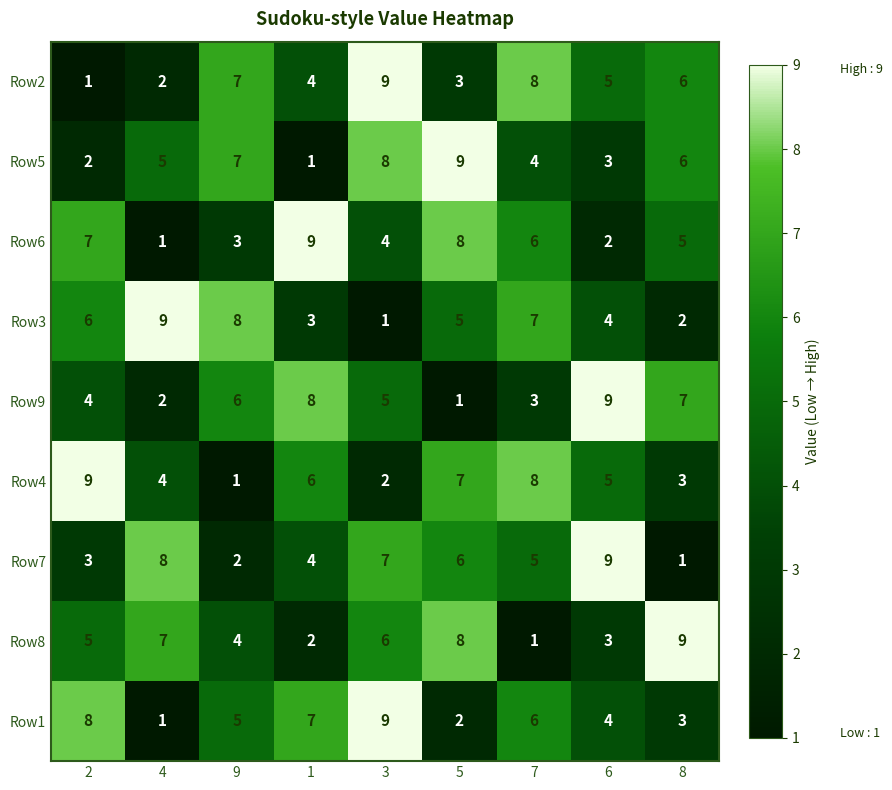

How many series are shown in this chart?

9